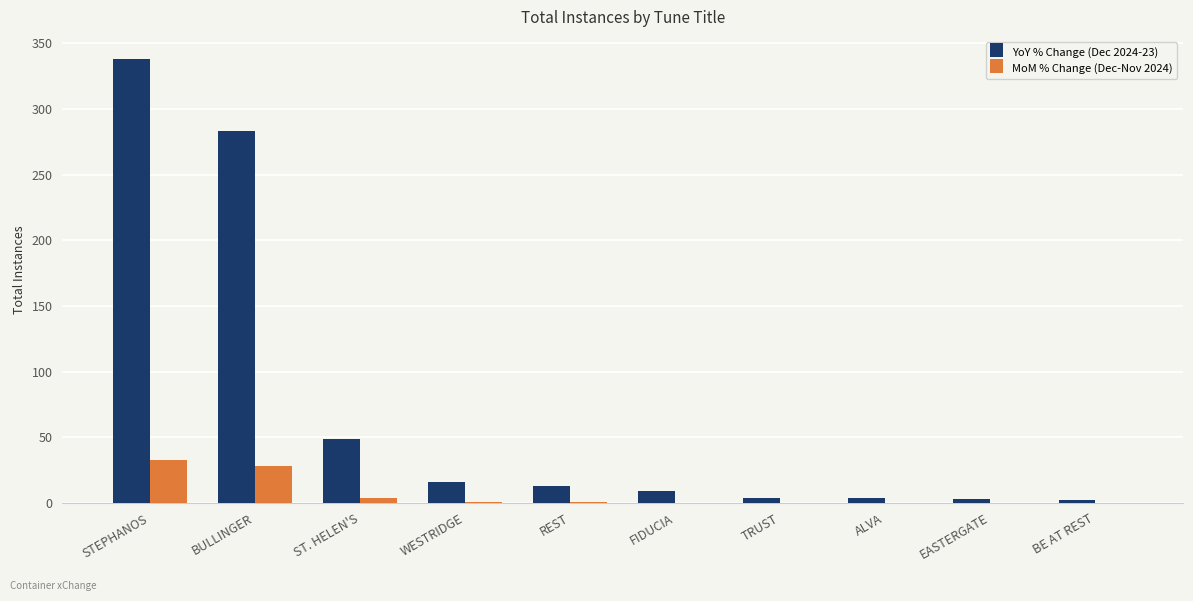

Which category has the highest value in the MoM % Change (Dec-Nov 2024) series?

STEPHANOS